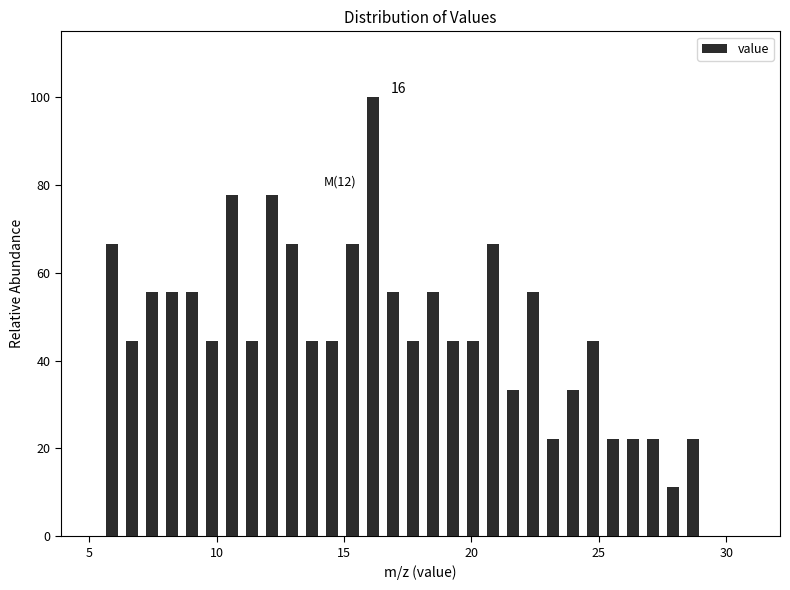

Read against the x-axis, roughly where is the centre of the tallest bar?

16.0